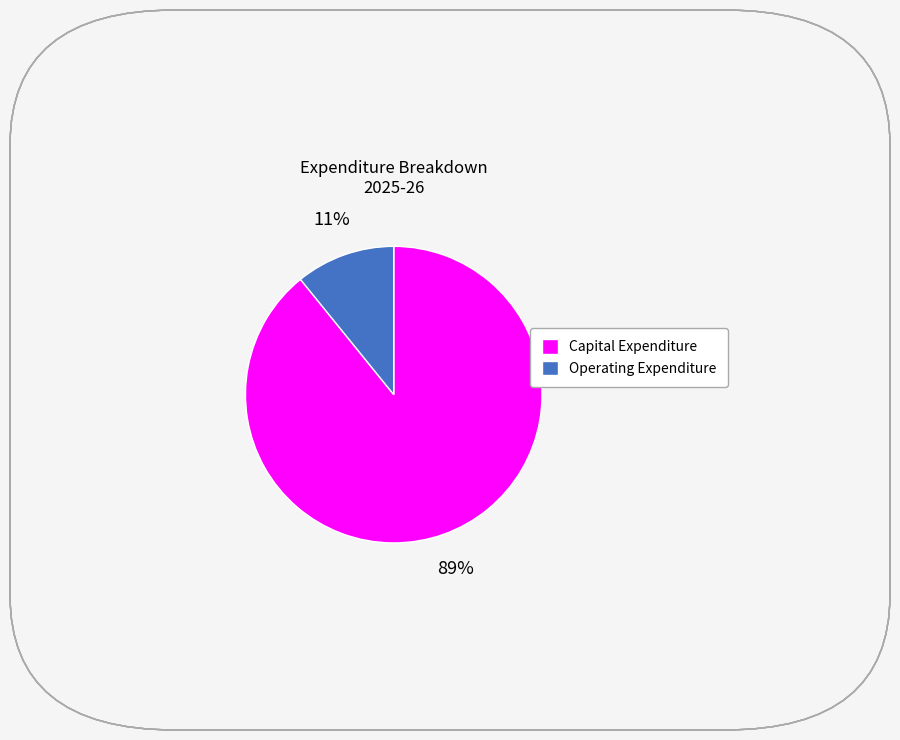

How many segments does this pie chart have?

2